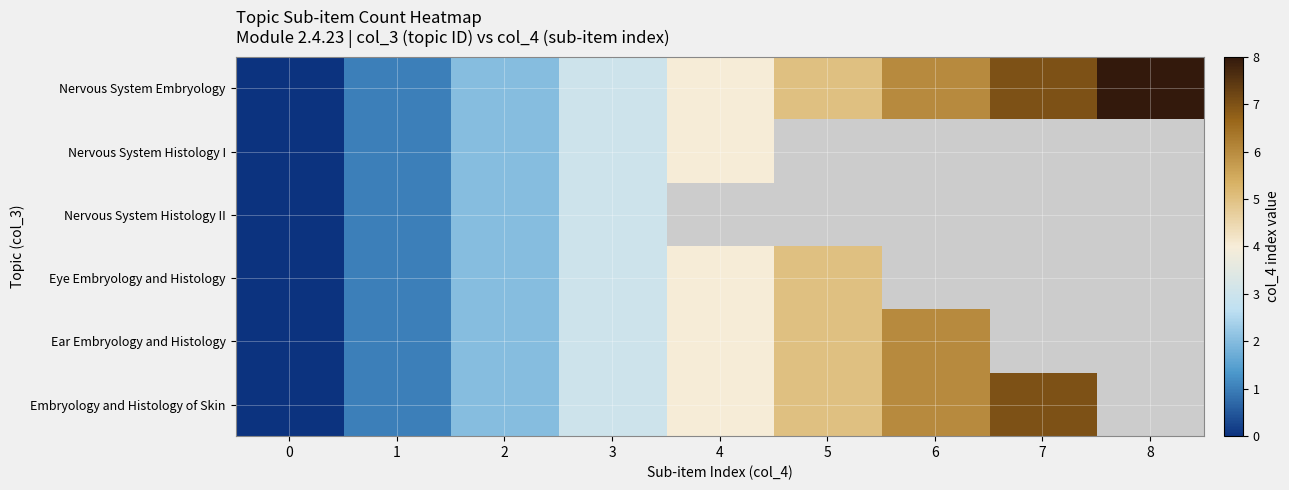

What is the maximum value for Nervous System Histology II?

3.0